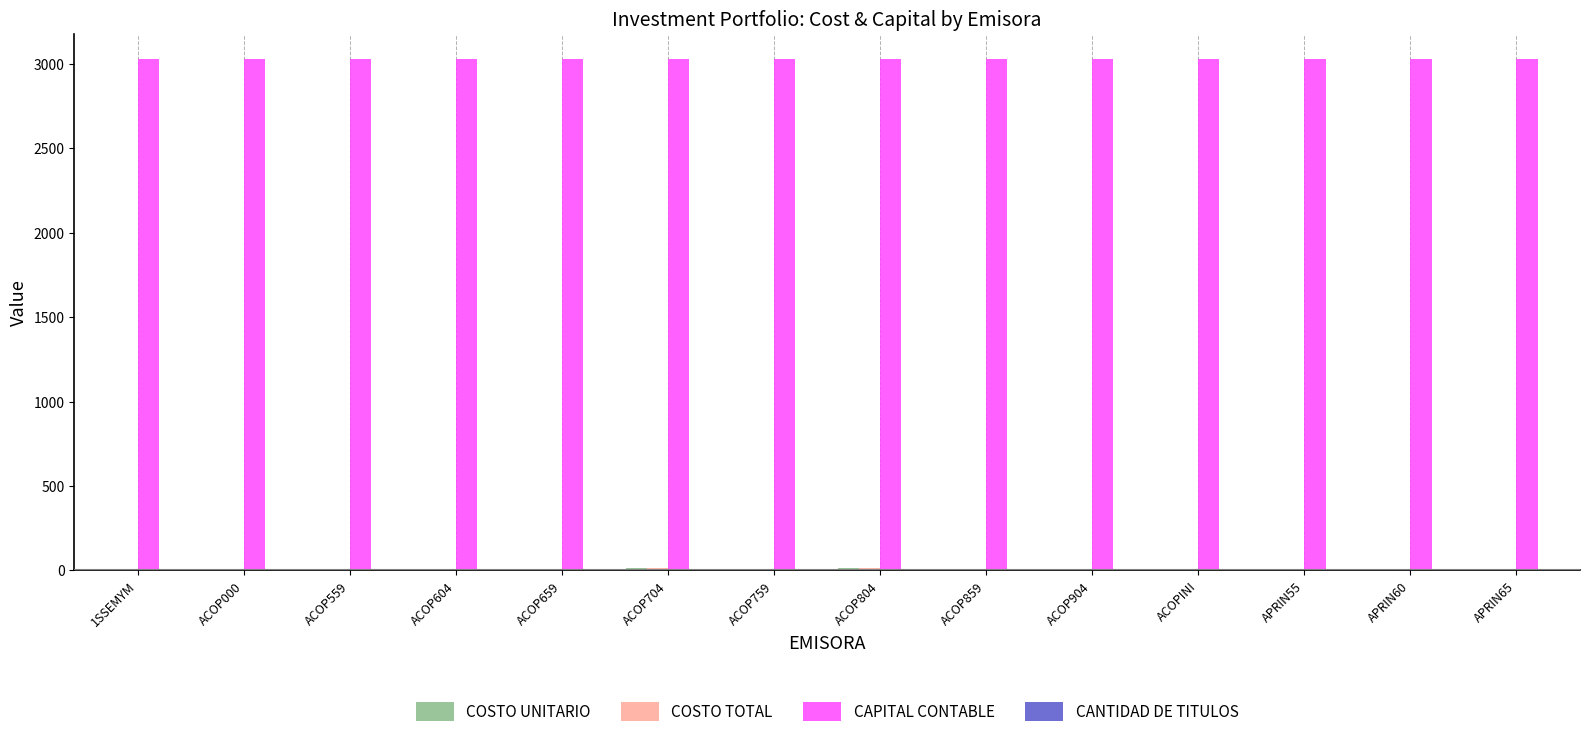

Which series has the largest total across all categories?

CAPITAL CONTABLE